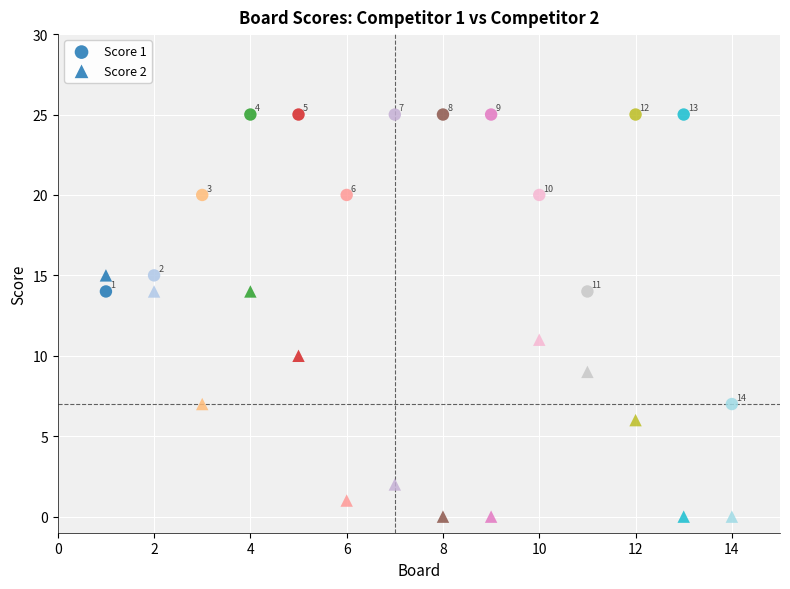

Count the number of points in this scatter plot.

28